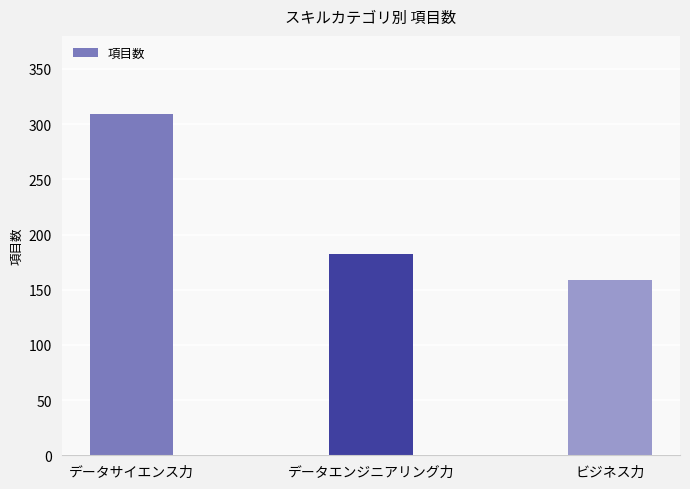

Is it true that the value at ビジネス力 is 252?

False